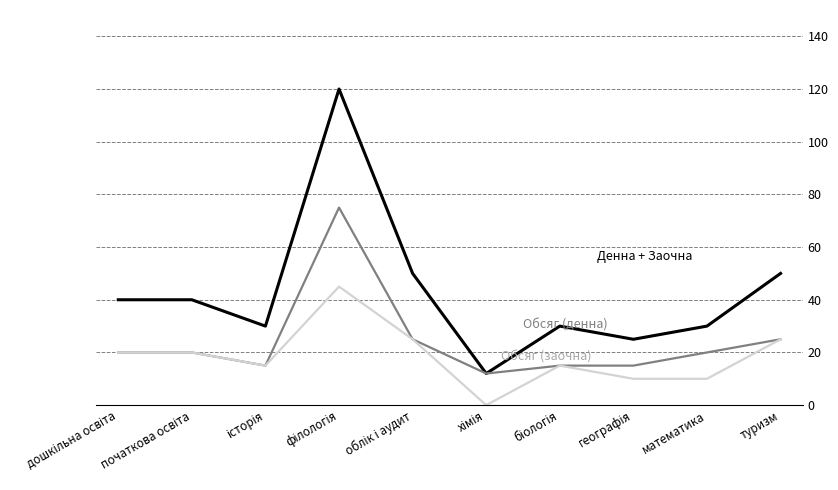

What is the greatest value displayed?

120